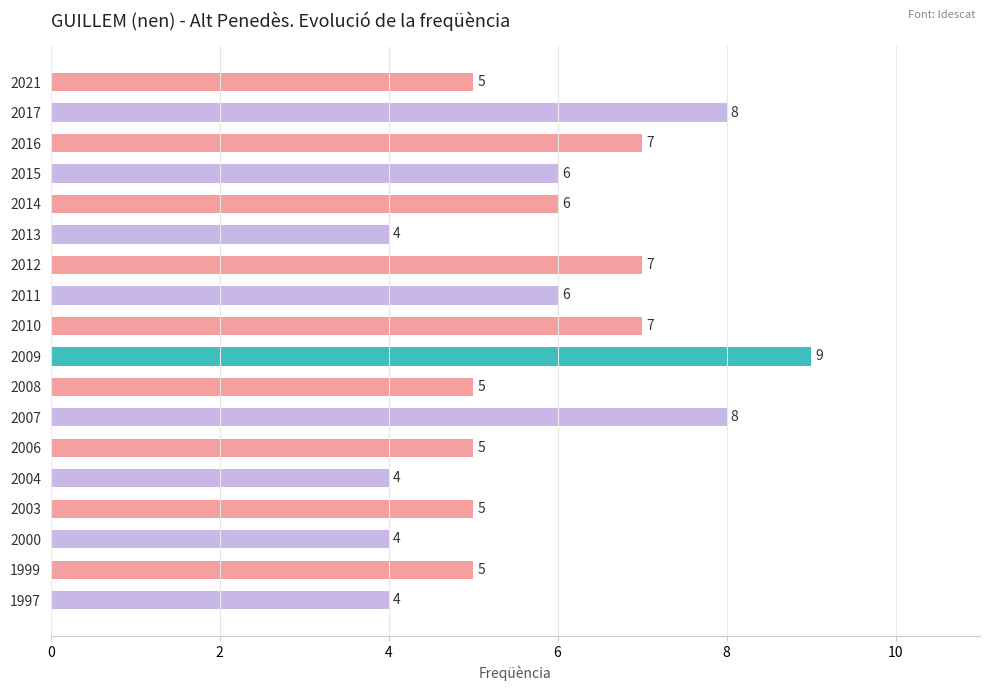

What is the value of the 10th bar from the top?

9